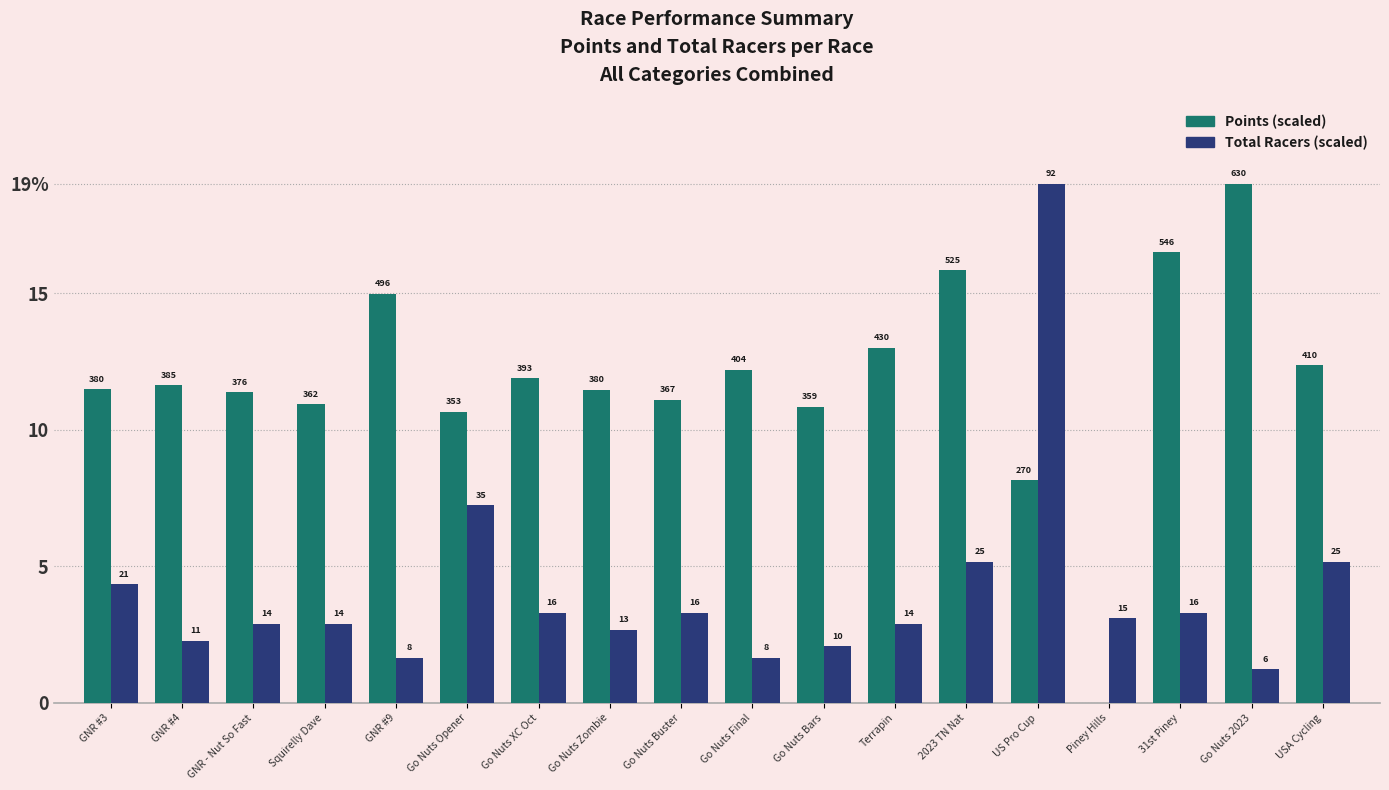

What is the spread (max minus min) of values at Go Nuts Zombie?

8.8